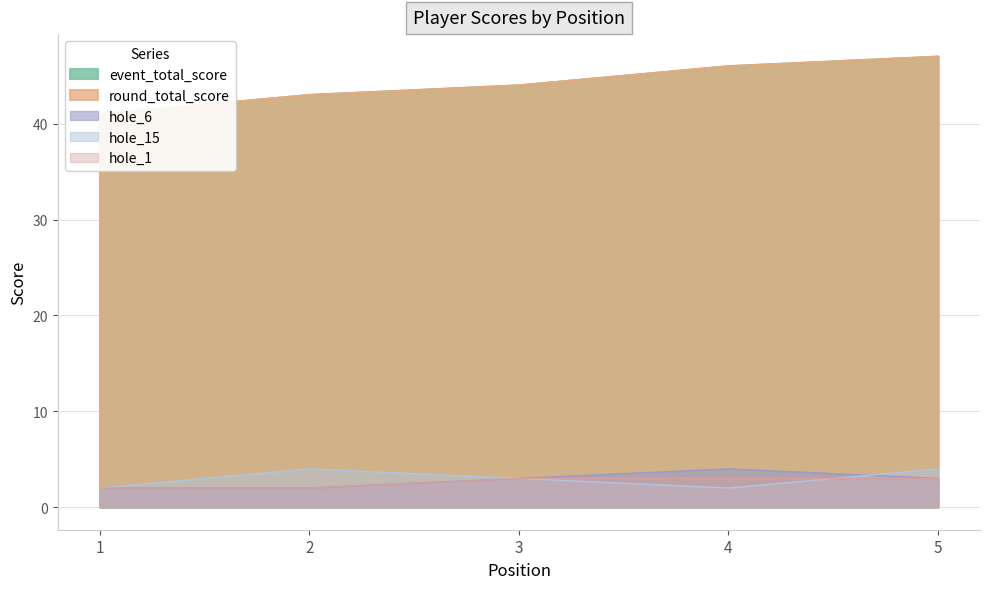

Count the number of data series in this chart.

5